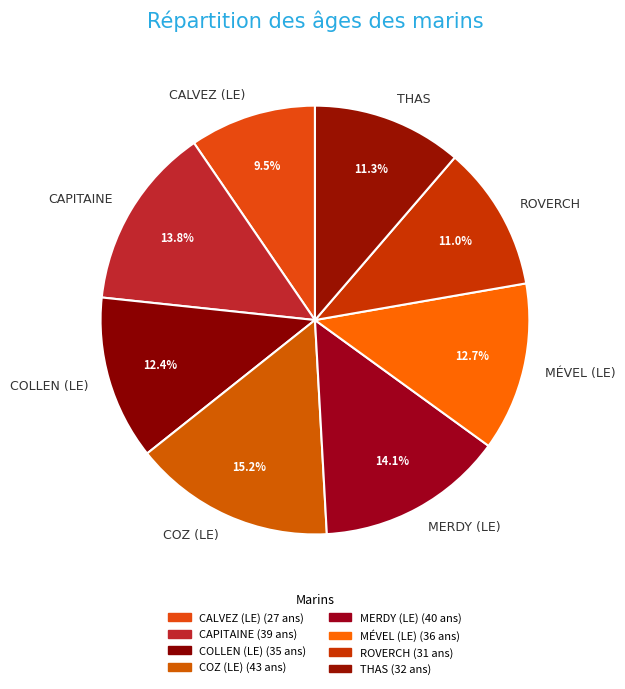

What percentage do COLLEN (LE) and COZ (LE) together represent?

27.6%